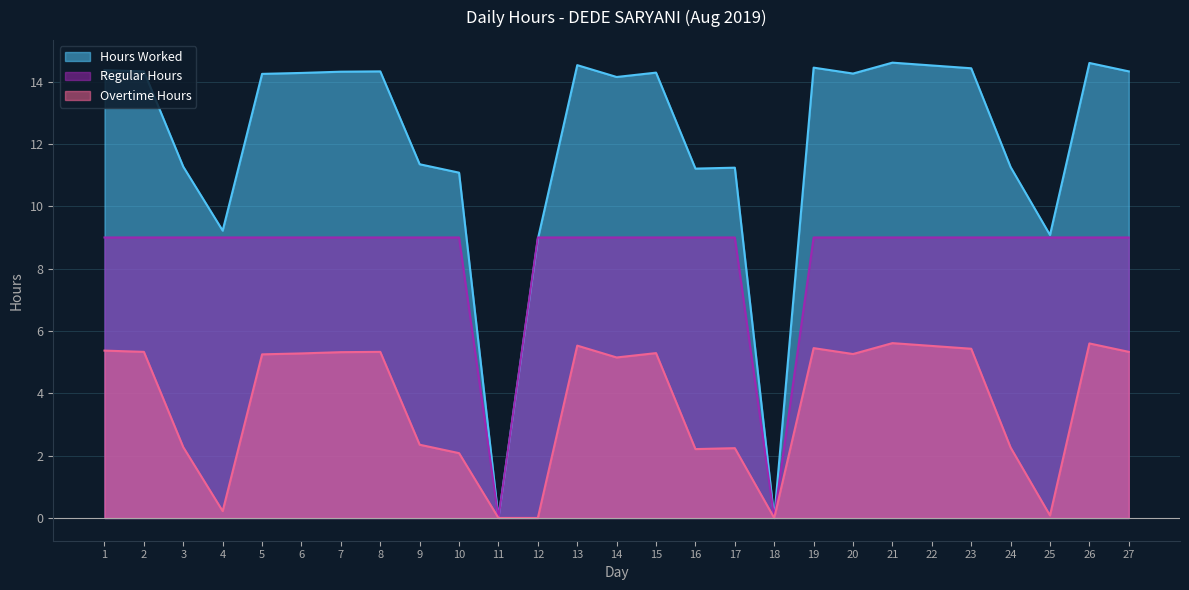

Rank the series at 9 from highest to lowest value.

Hours Worked, Regular Hours, Overtime Hours